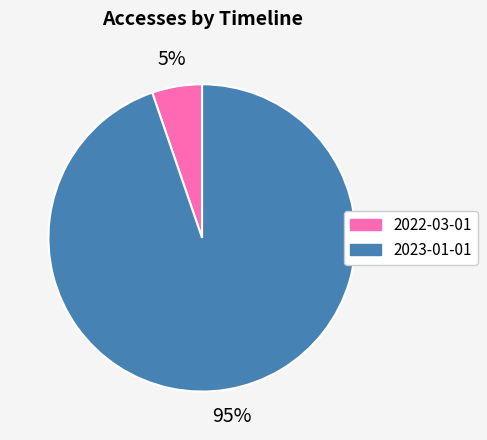

To the nearest percent, what portion does 2023-01-01 represent?

95%